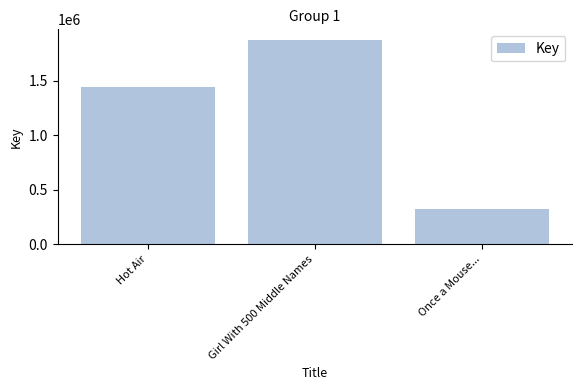

What is the difference between the maximum and minimum values?

1547864